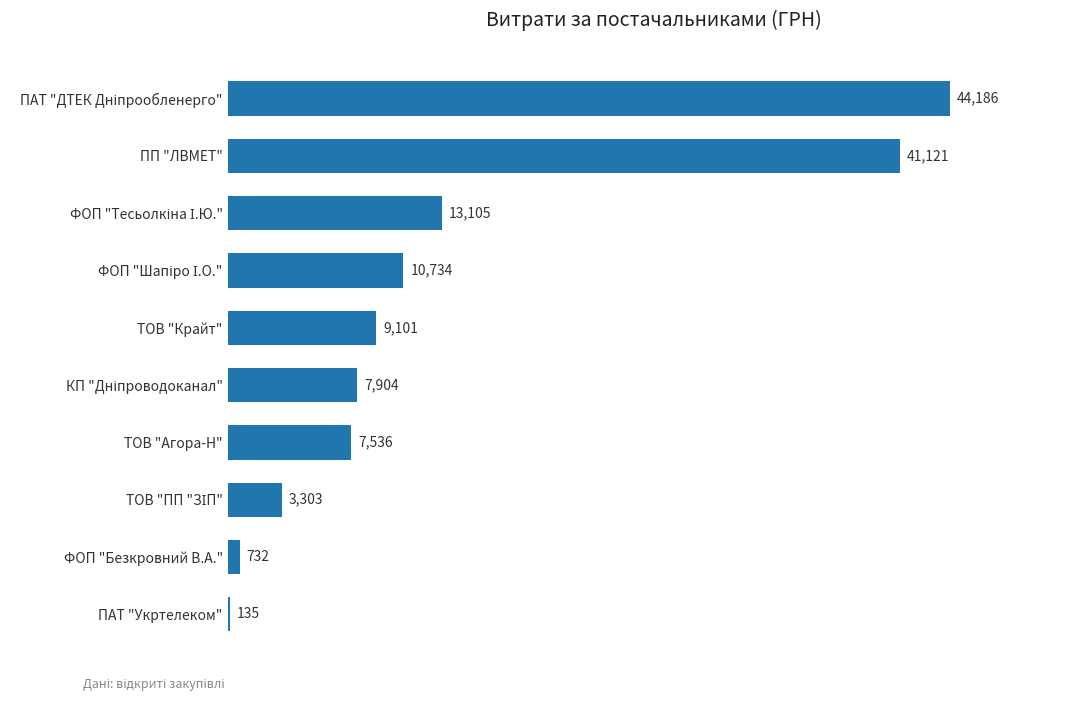

Read the value at ТОВ "Агора-Н".

7536.0